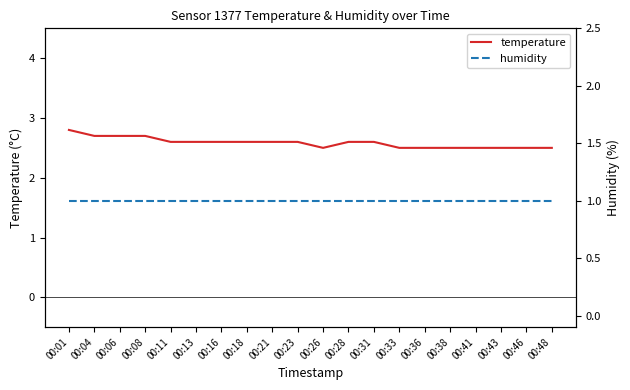

True or false: humidity has more than 1 interior local peaks.

False